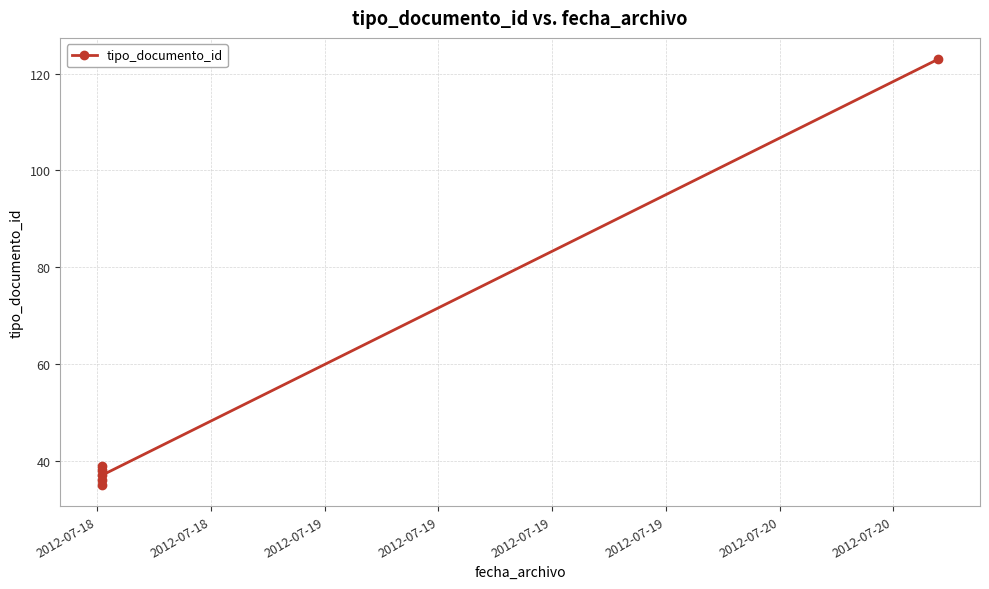

How many values exceed 38?

2